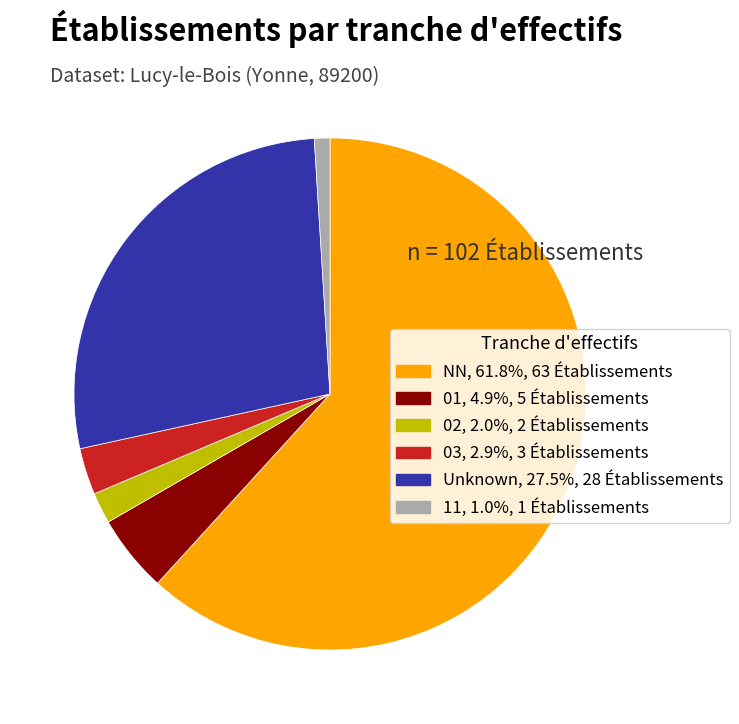

Does any single category account for the majority?

Yes